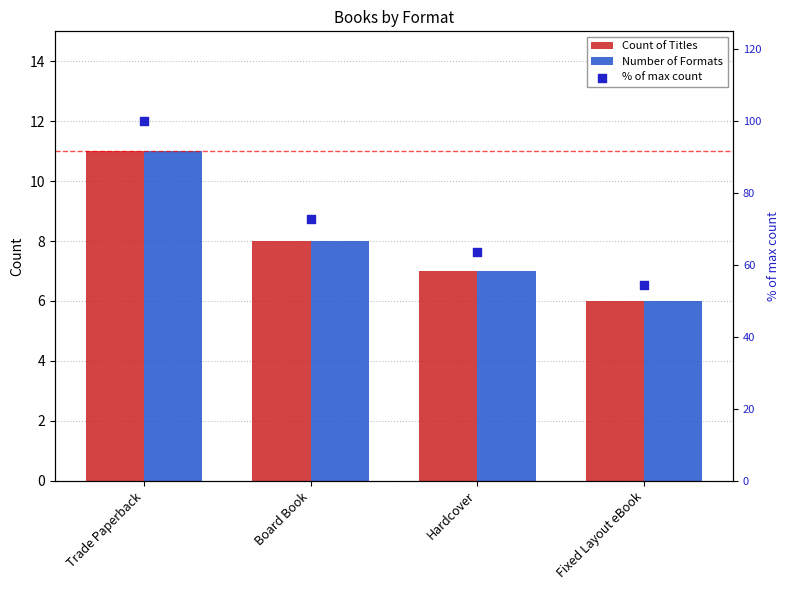

Which series has the widest spread of Y values?

% of max count